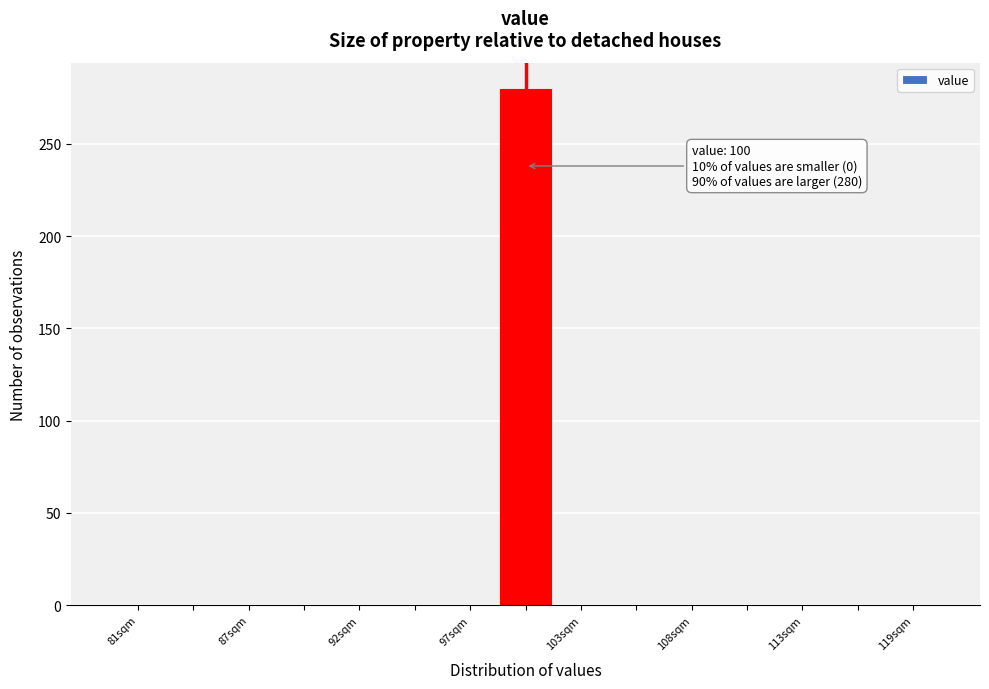

Around what value on the x-axis is the tallest bar? Give the approximate position of its centre, as read against the axis.

100